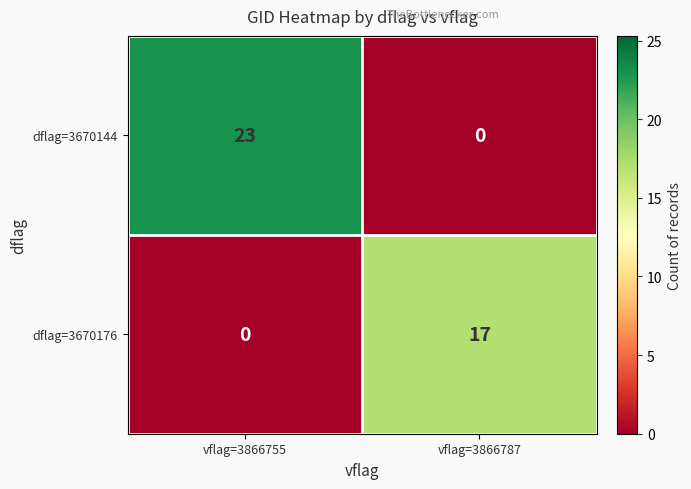

What is the total value across all series at vflag=3866755?

23